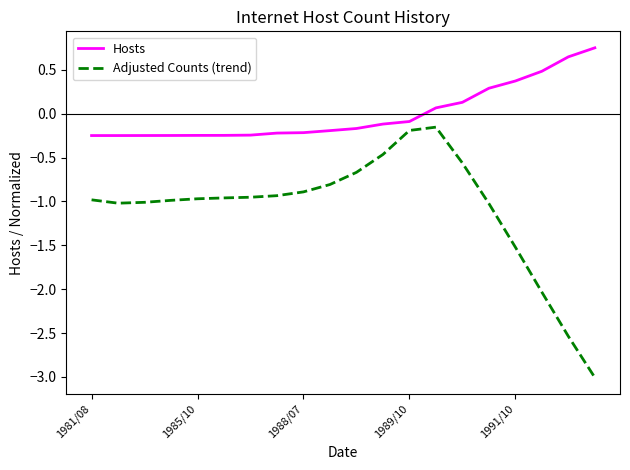

What are all the series names shown in the legend?

Hosts, Adjusted Counts (trend)